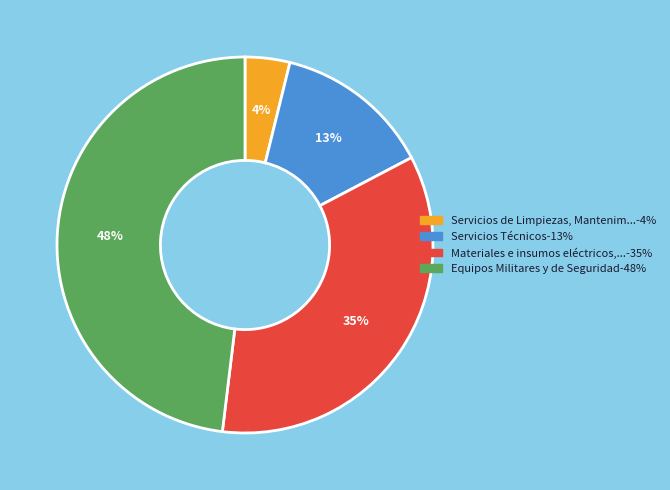

Does any single category account for the majority?

No